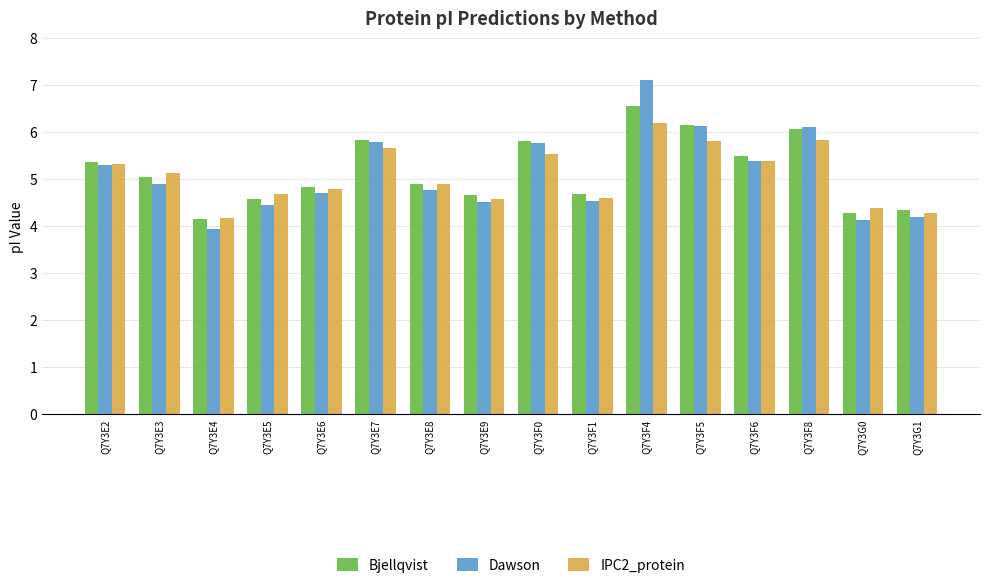

Does the chart contain any negative values?

No